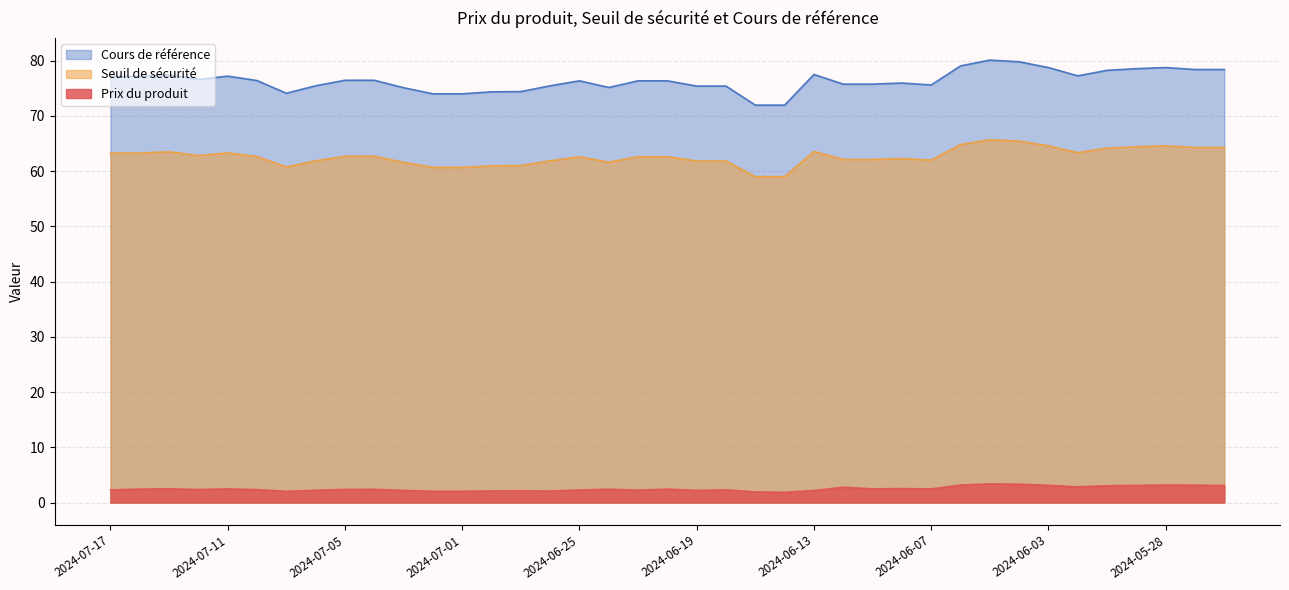

Reading left to right, list all the values displayed in this chart.

Prix du produit: 2024-07-17=2.3	2024-07-16=2.4	2024-07-15=2.5	2024-07-12=2.4	2024-07-11=2.5	2024-07-10=2.3	2024-07-09=2.0	2024-07-08=2.2	2024-07-05=2.4	2024-07-04=2.4	2024-07-03=2.2	2024-07-02=2.0	2024-07-01=2.0	2024-06-28=2.1	2024-06-27=2.1	2024-06-26=2.1	2024-06-25=2.3	2024-06-24=2.4	2024-06-21=2.2	2024-06-20=2.4	2024-06-19=2.2	2024-06-18=2.3	2024-06-17=1.9	2024-06-14=1.9	2024-06-13=2.2	2024-06-12=2.8	2024-06-11=2.5	2024-06-10=2.5	2024-06-07=2.5	2024-06-06=3.2	2024-06-05=3.4	2024-06-04=3.3	2024-06-03=3.1	2024-05-31=2.8	2024-05-30=3.0	2024-05-29=3.1	2024-05-28=3.2	2024-05-27=3.1	2024-05-24=3.1
Seuil de sécurité: 2024-07-17=63.3	2024-07-16=63.3	2024-07-15=63.5	2024-07-12=62.8	2024-07-11=63.3	2024-07-10=62.6	2024-07-09=60.8	2024-07-08=61.9	2024-07-05=62.7	2024-07-04=62.7	2024-07-03=61.6	2024-07-02=60.7	2024-07-01=60.7	2024-06-28=61.0	2024-06-27=61.0	2024-06-26=61.9	2024-06-25=62.6	2024-06-24=61.6	2024-06-21=62.6	2024-06-20=62.6	2024-06-19=61.8	2024-06-18=61.8	2024-06-17=59.0	2024-06-14=59.0	2024-06-13=63.5	2024-06-12=62.1	2024-06-11=62.1	2024-06-10=62.3	2024-06-07=62.0	2024-06-06=64.8	2024-06-05=65.7	2024-06-04=65.4	2024-06-03=64.6	2024-05-31=63.3	2024-05-30=64.2	2024-05-29=64.4	2024-05-28=64.6	2024-05-27=64.3	2024-05-24=64.3
Cours de référence: 2024-07-17=77.2	2024-07-16=77.2	2024-07-15=77.5	2024-07-12=76.6	2024-07-11=77.2	2024-07-10=76.4	2024-07-09=74.1	2024-07-08=75.5	2024-07-05=76.5	2024-07-04=76.5	2024-07-03=75.1	2024-07-02=74.0	2024-07-01=74.0	2024-06-28=74.3	2024-06-27=74.4	2024-06-26=75.5	2024-06-25=76.3	2024-06-24=75.2	2024-06-21=76.3	2024-06-20=76.3	2024-06-19=75.4	2024-06-18=75.4	2024-06-17=72.0	2024-06-14=72.0	2024-06-13=77.5	2024-06-12=75.8	2024-06-11=75.8	2024-06-10=76.0	2024-06-07=75.6	2024-06-06=79.0	2024-06-05=80.1	2024-06-04=79.8	2024-06-03=78.8	2024-05-31=77.2	2024-05-30=78.2	2024-05-29=78.5	2024-05-28=78.8	2024-05-27=78.4	2024-05-24=78.4